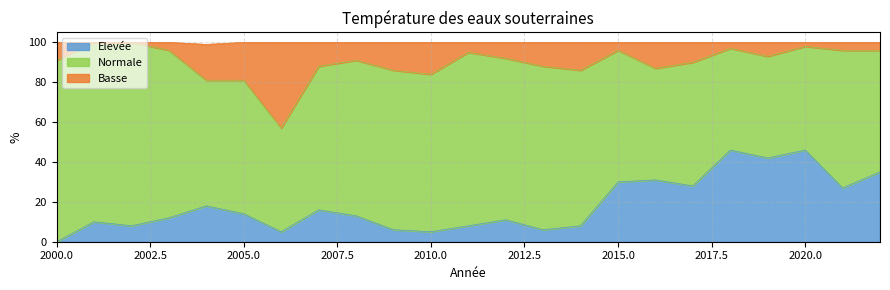

What is the maximum value for Elevée?

46